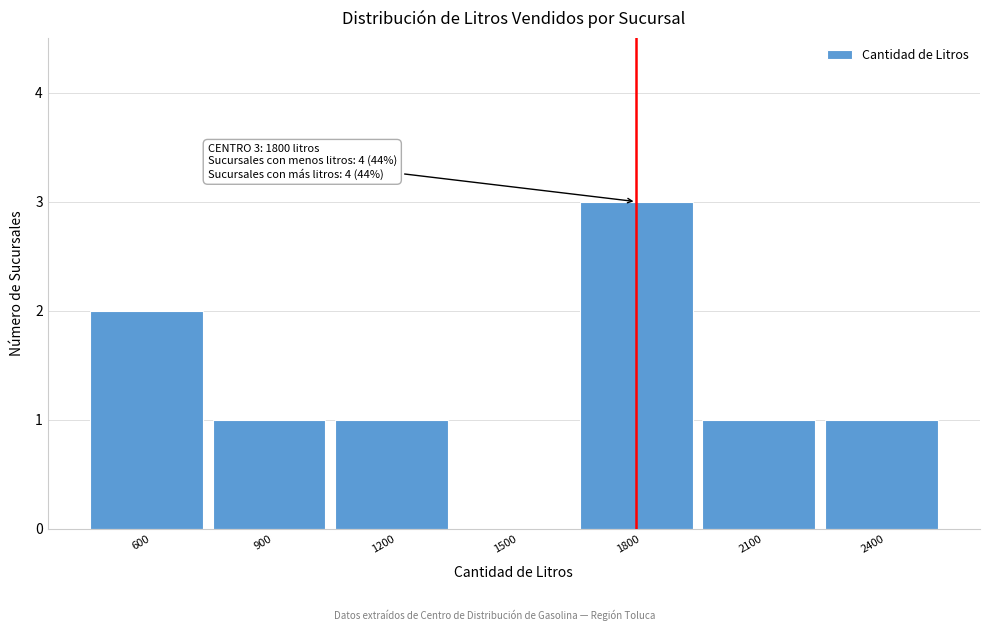

Reading left to right, list all the values displayed in this chart.

600=2	900=1	1200=1	1500=0	1800=3	2100=1	2400=1